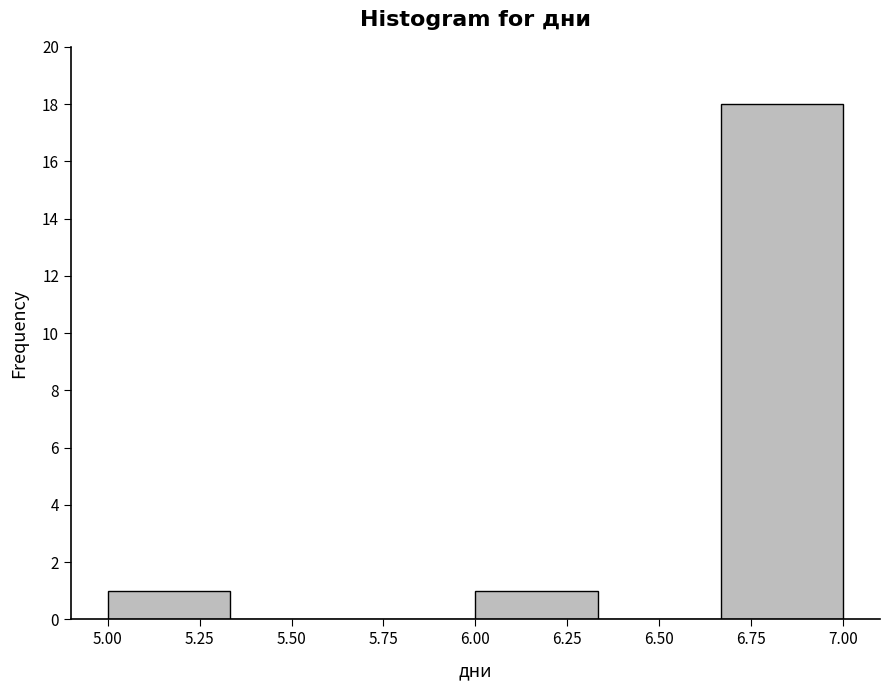

What is the height of the bar covering 6.65 to 7.00 on the x-axis? Neither the bar edges nor the heights are printed on the chart, so give them approximately, as read against the axes.

18